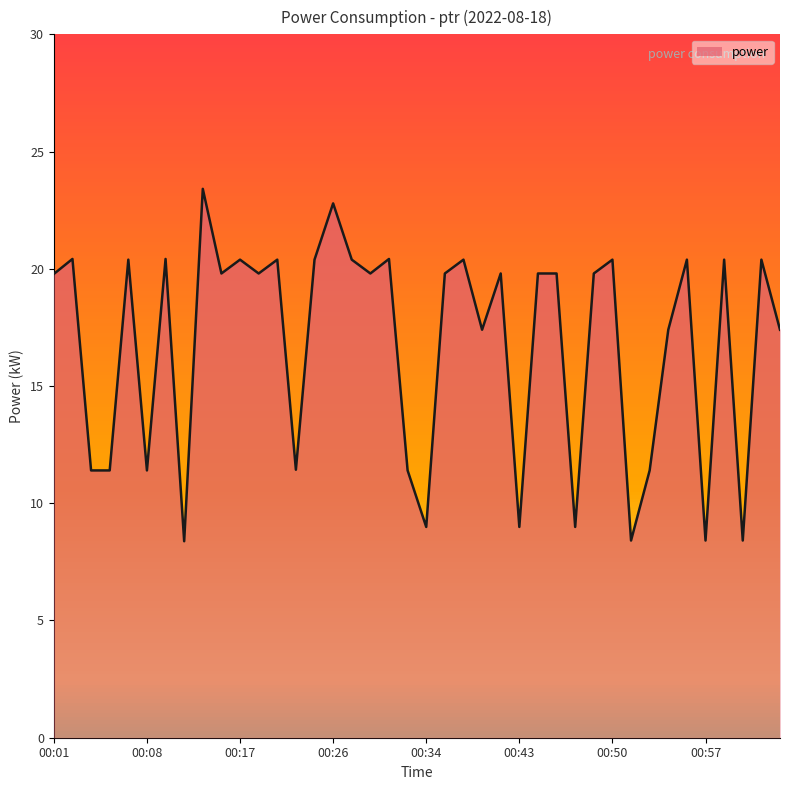

Where does the data first go above 19?

00:01